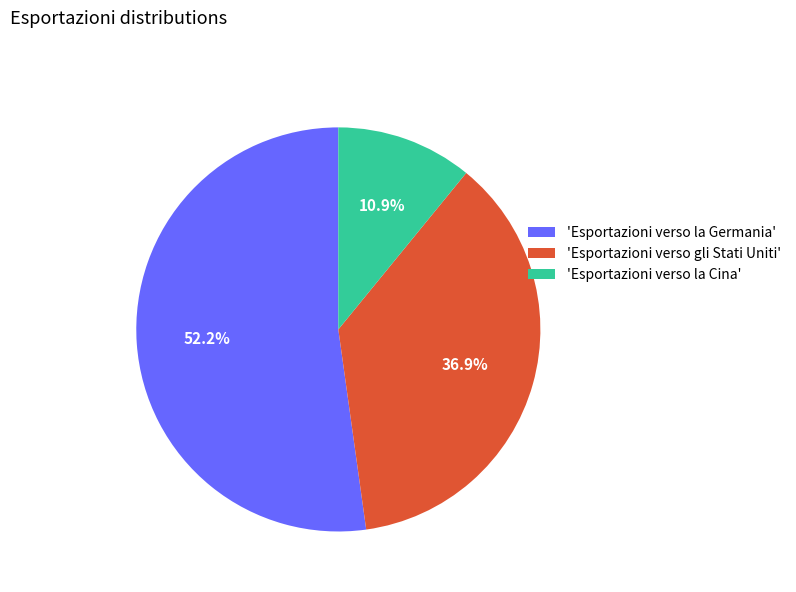

What portion of the pie excludes 'Esportazioni verso gli Stati Uniti'?

63.1%